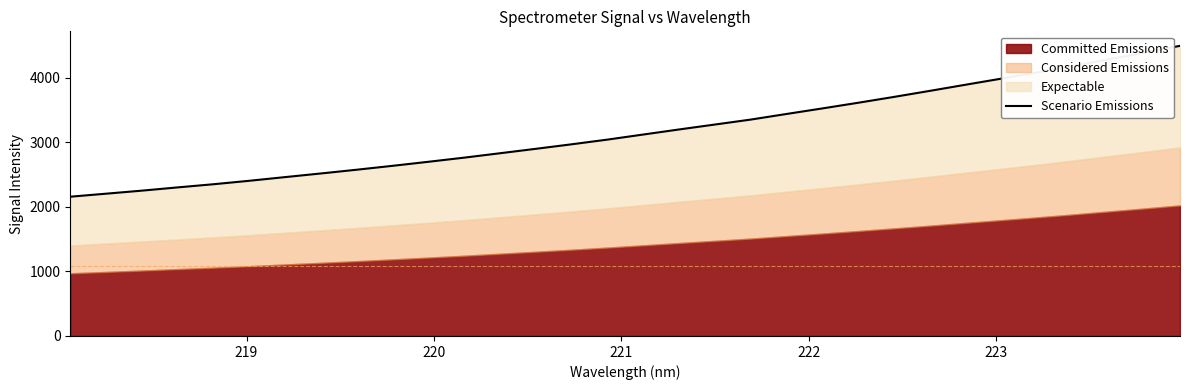

What is the value of the 28th point from the left?

4084.4